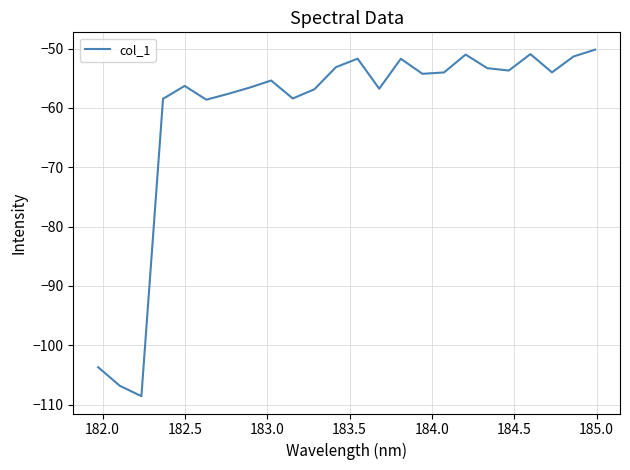

What is the greatest value displayed?

-50.2